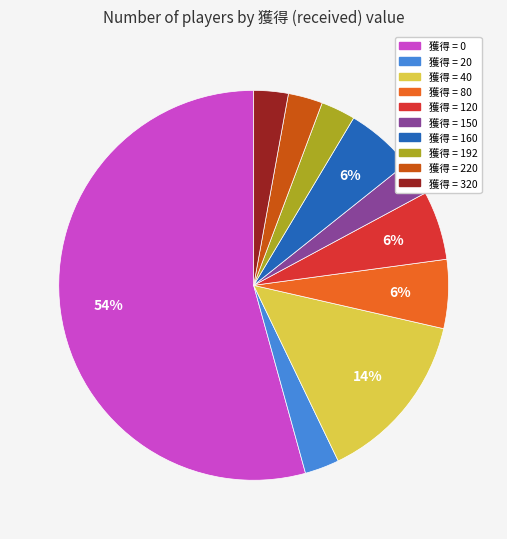

To the nearest percent, what is the average slice percentage?

10%